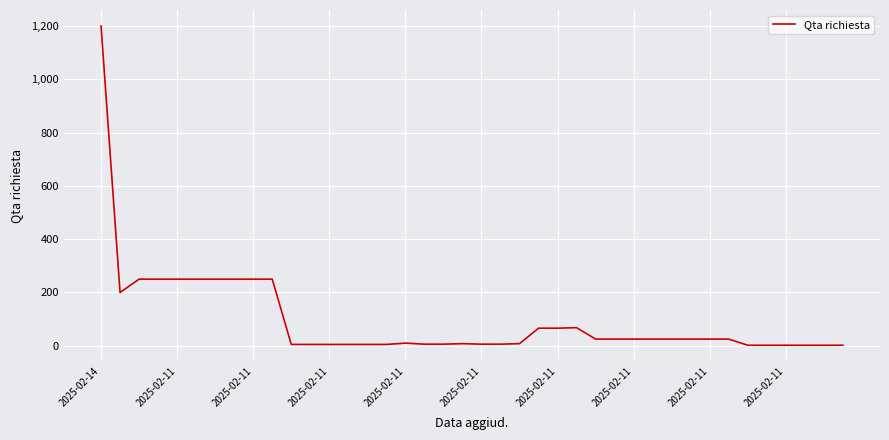

What is the greatest value displayed?

1200